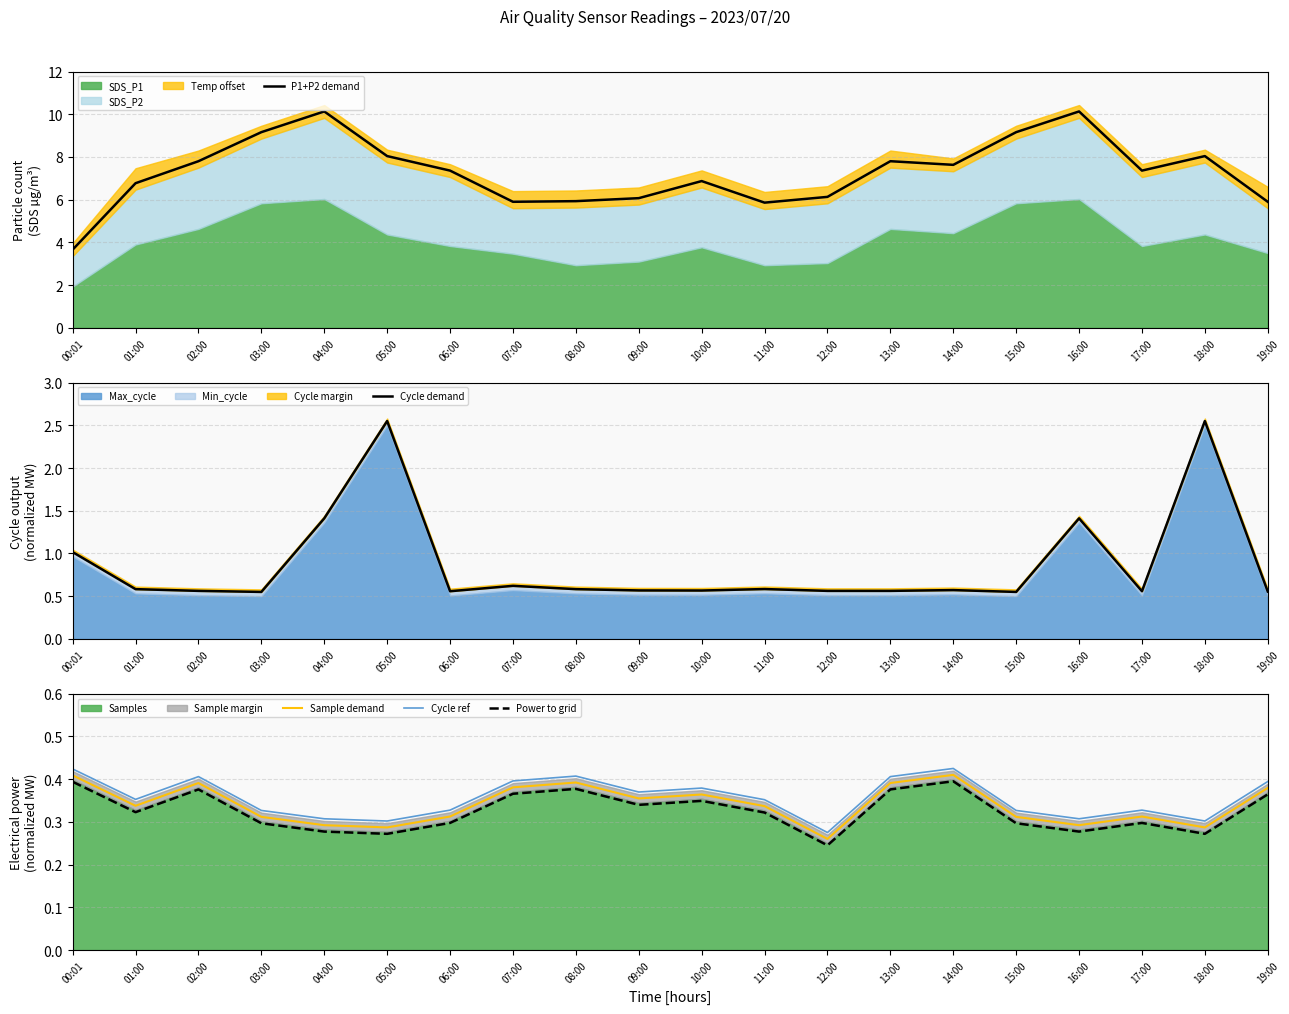

Reading left to right, what are all the values shown in this chart?

P1+P2 demand: 3.7	6.8	7.8	9.2	10.1	8.0	7.4	5.9	5.9	6.1	6.9	5.9	6.1	7.8	7.6	9.2	10.1	7.4	8.0	5.9
Cycle demand: 1.0	0.6	0.6	0.6	1.4	2.5	0.6	0.6	0.6	0.6	0.6	0.6	0.6	0.6	0.6	0.6	1.4	0.6	2.5	0.6
Sample demand: 0.4	0.3	0.4	0.3	0.3	0.3	0.3	0.4	0.4	0.4	0.4	0.3	0.3	0.4	0.4	0.3	0.3	0.3	0.3	0.4
Cycle ref: 0.4	0.4	0.4	0.3	0.3	0.3	0.3	0.4	0.4	0.4	0.4	0.4	0.3	0.4	0.4	0.3	0.3	0.3	0.3	0.4
Power to grid: 0.4	0.3	0.4	0.3	0.3	0.3	0.3	0.4	0.4	0.3	0.3	0.3	0.2	0.4	0.4	0.3	0.3	0.3	0.3	0.4